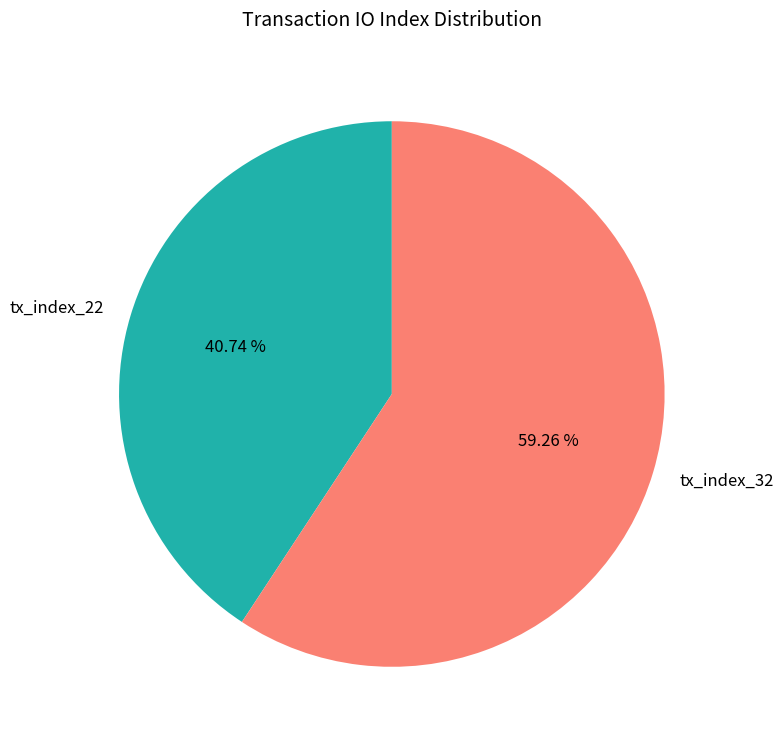

How many slices are in this pie chart?

2